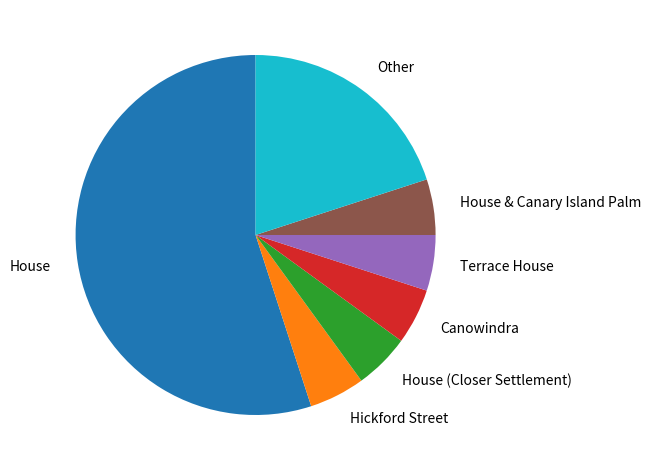

Is the sum of House (Closer Settlement) and House & Canary Island Palm greater than half?

No